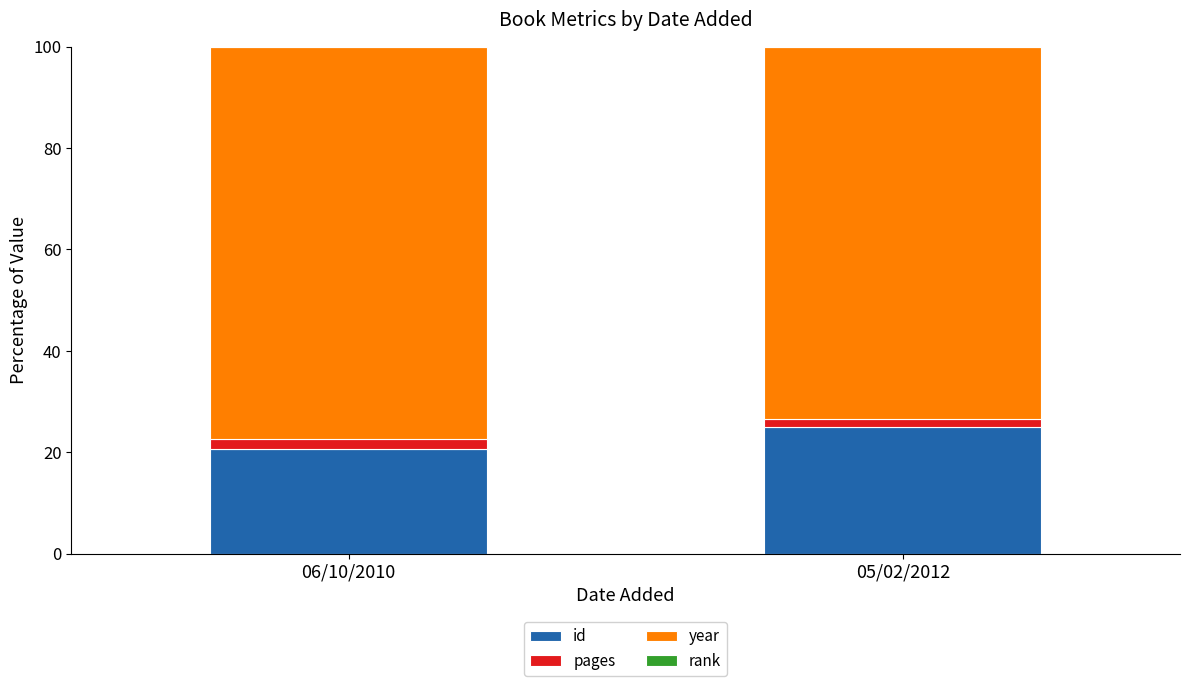

Are the bars grouped side by side (vs. stacked)?

No